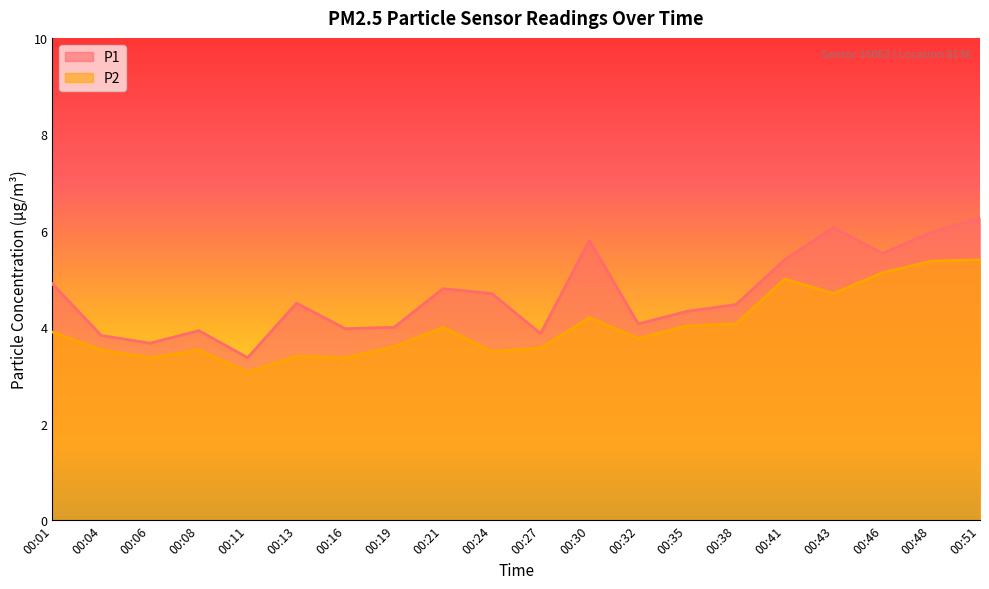

What is the difference between the maximum and minimum values in the P2 series?

2.3